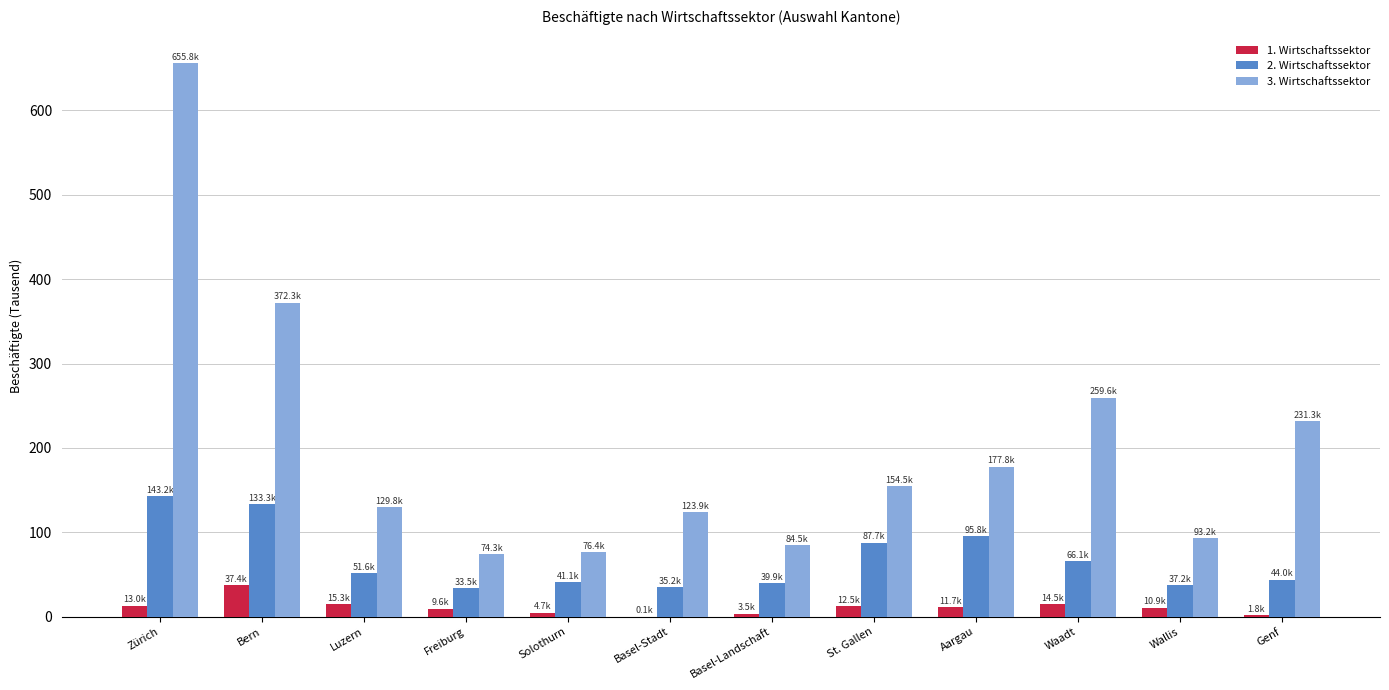

The 2. Wirtschaftssektor series shows 44.0 at Genf. True or false?

True